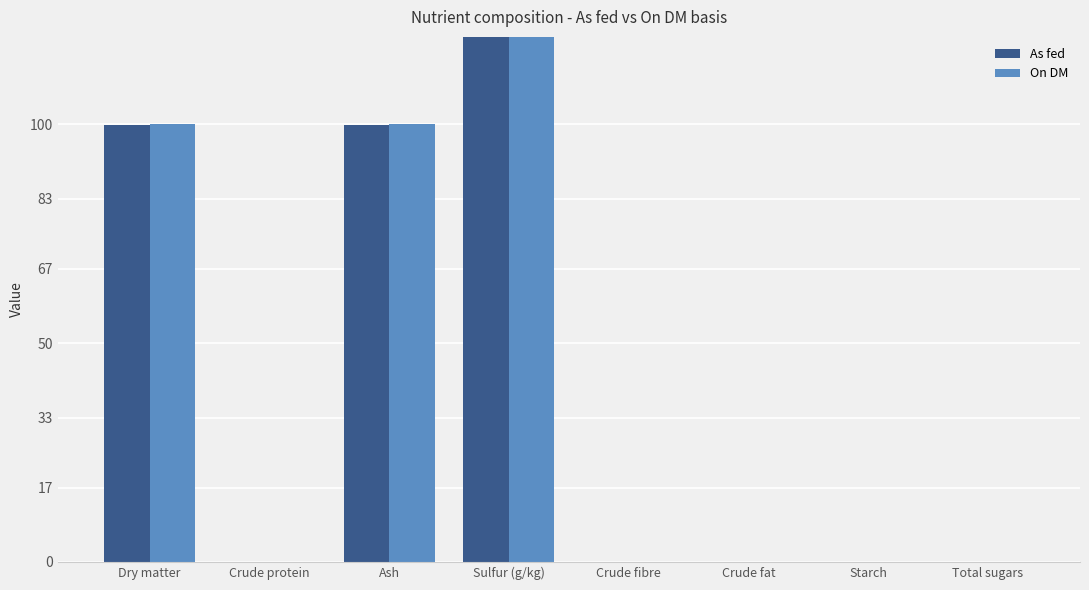

At which label does As fed reach its peak?

Sulfur (g/kg)